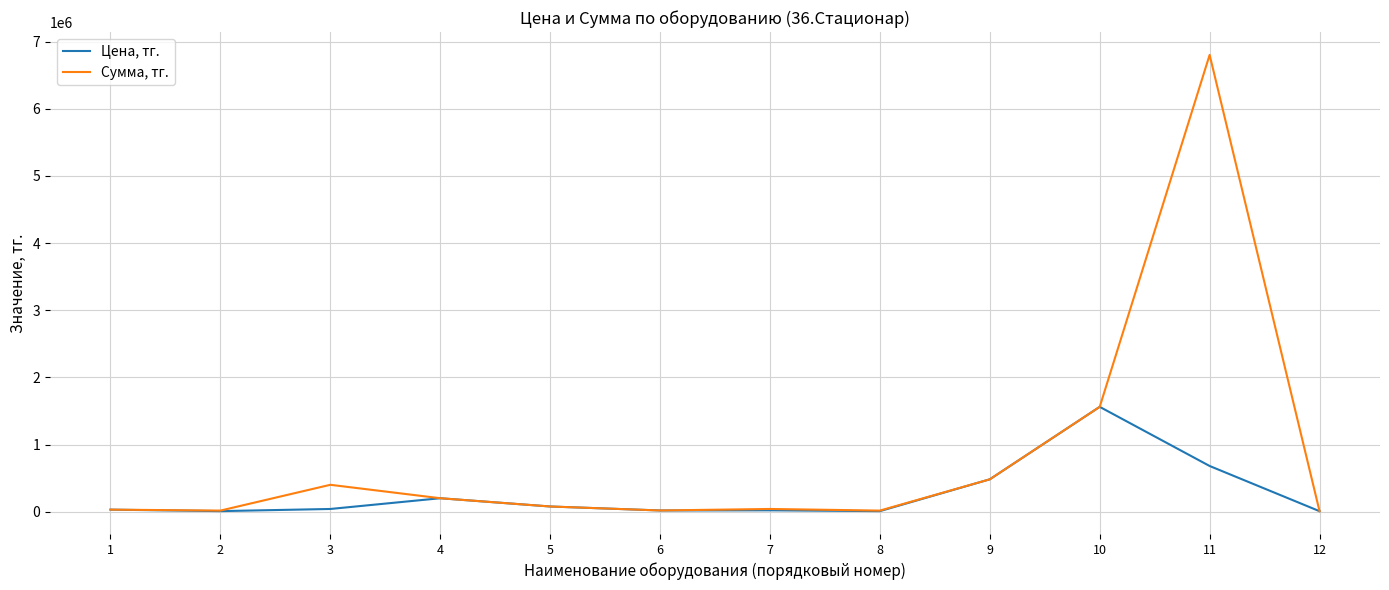

Which series has the largest range (max minus min)?

Сумма, тг.